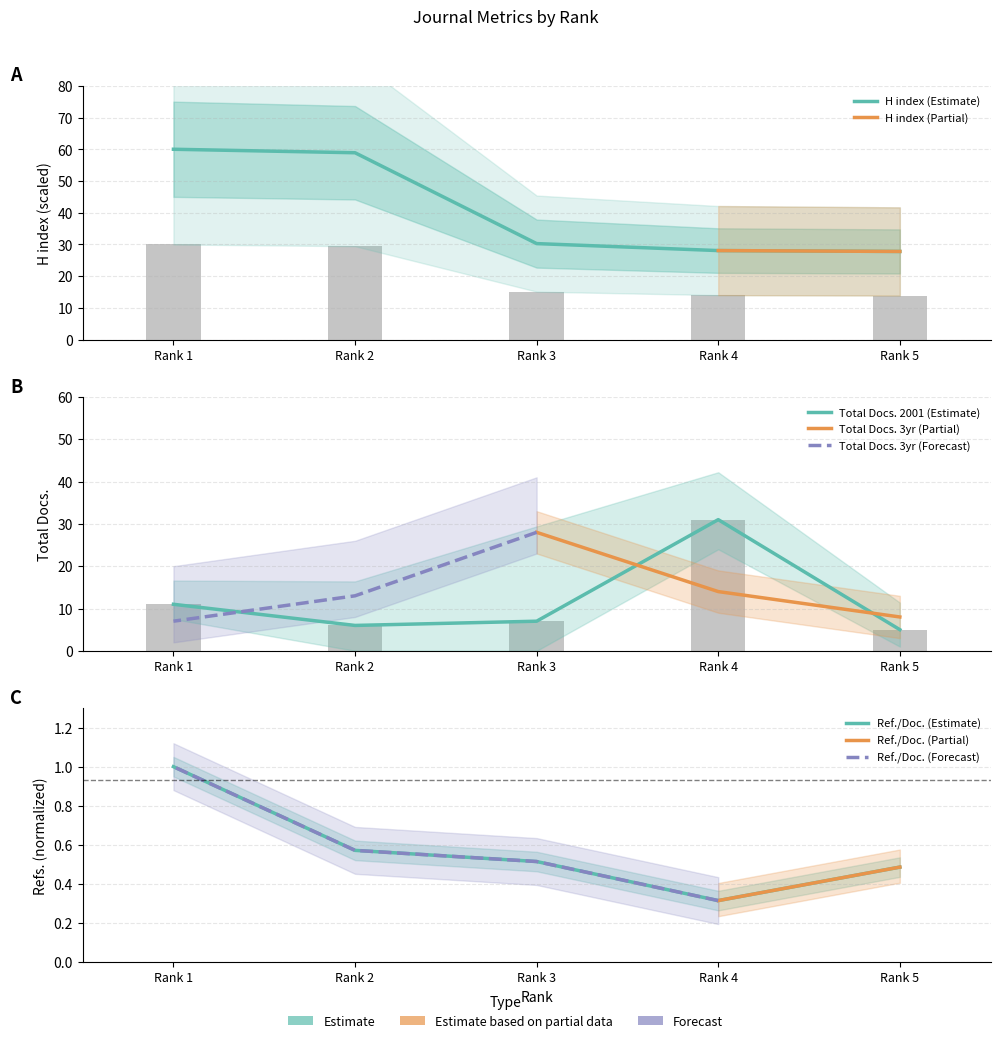

What is the difference between the maximum and second lowest values in the Total Docs. (2001) series?

25.0